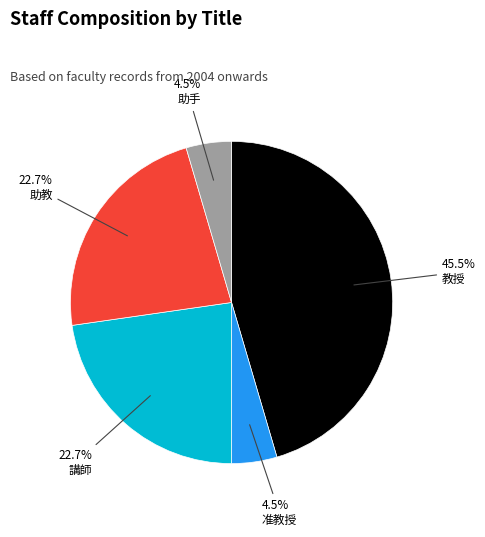

How many slices are in this pie chart?

5